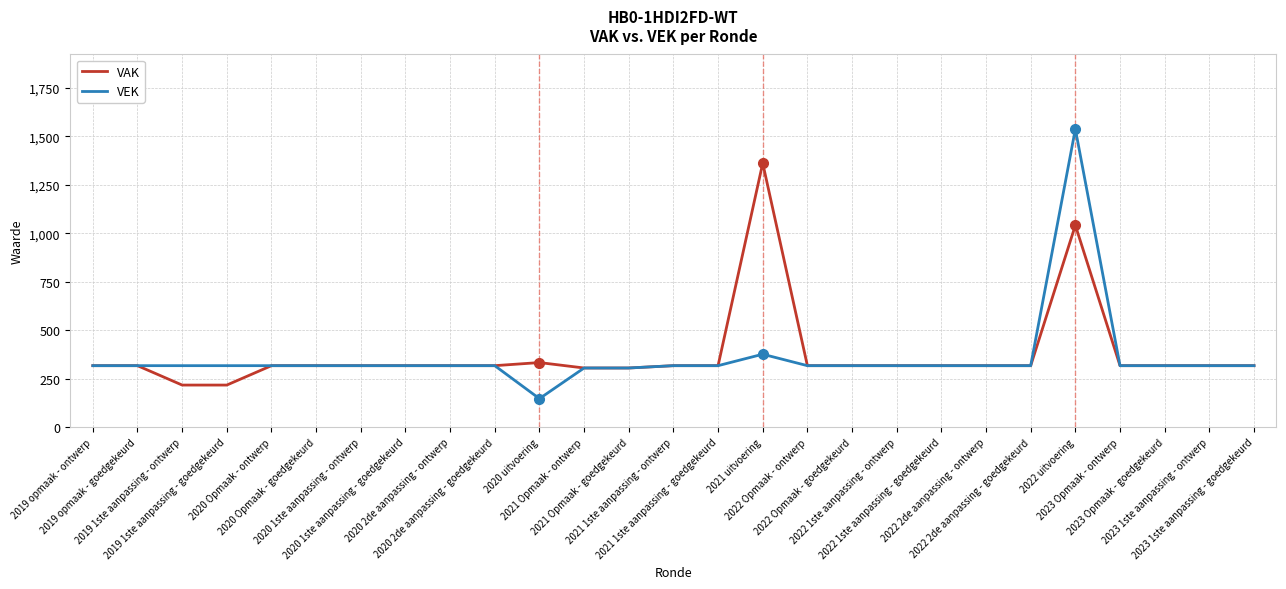

What is the average value of the VAK series?

375